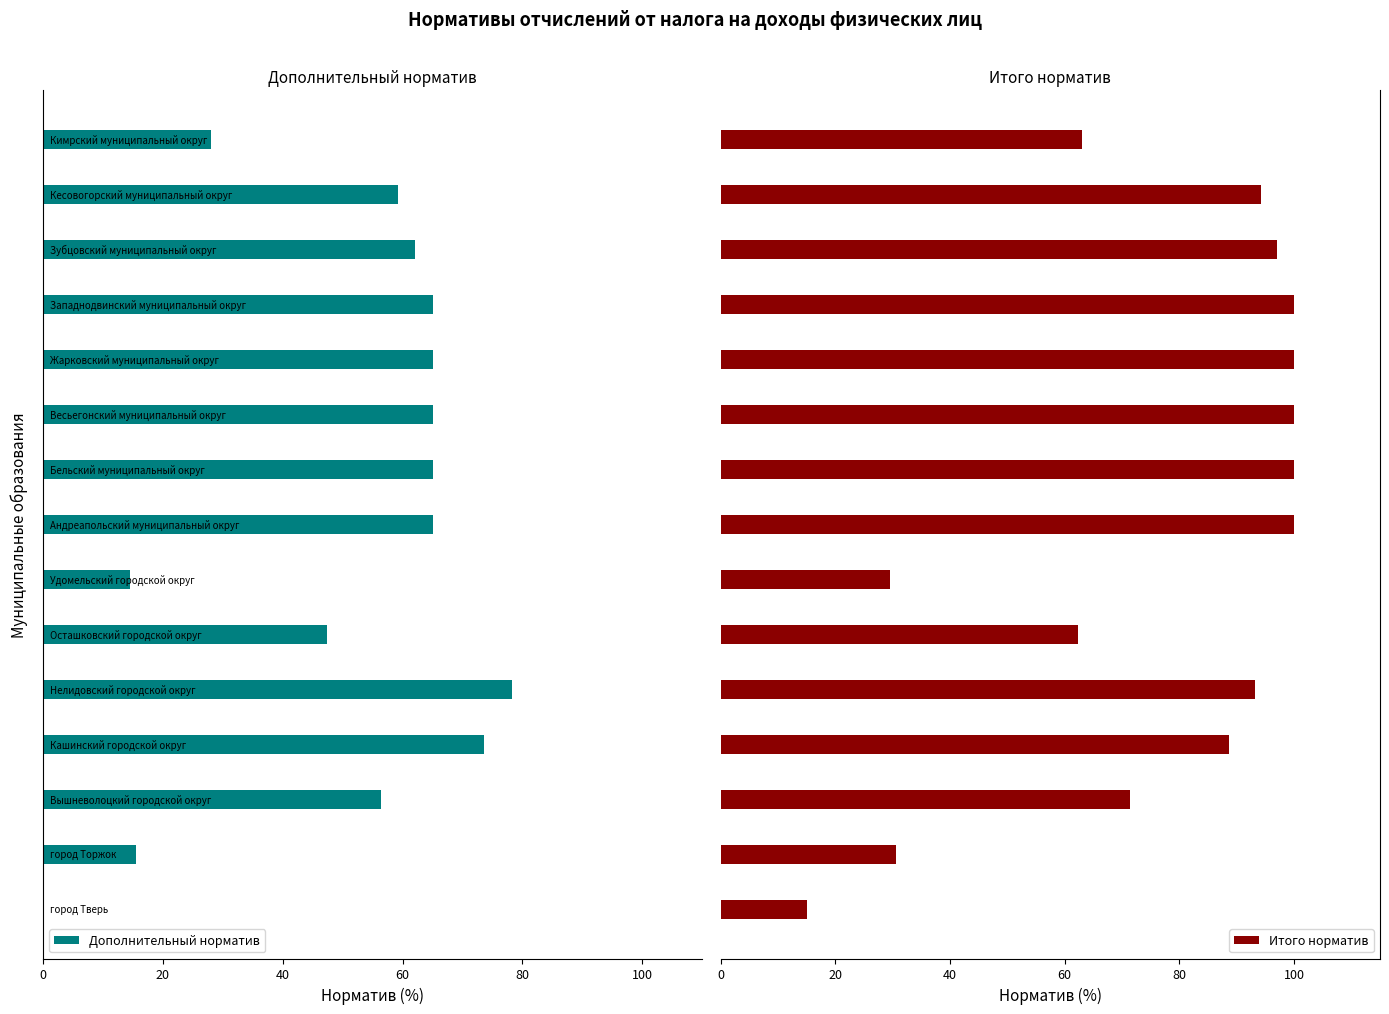

What is the average value of the Итого норматив series?

76.3